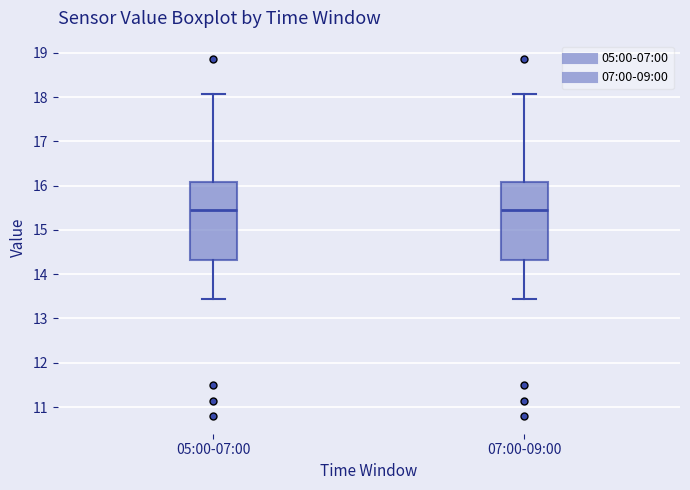

Where does the upper whisker of the box for 07:00-09:00 end on the y-axis? The values are not printed on the chart, so give them approximately, as read against the axis.

18.1